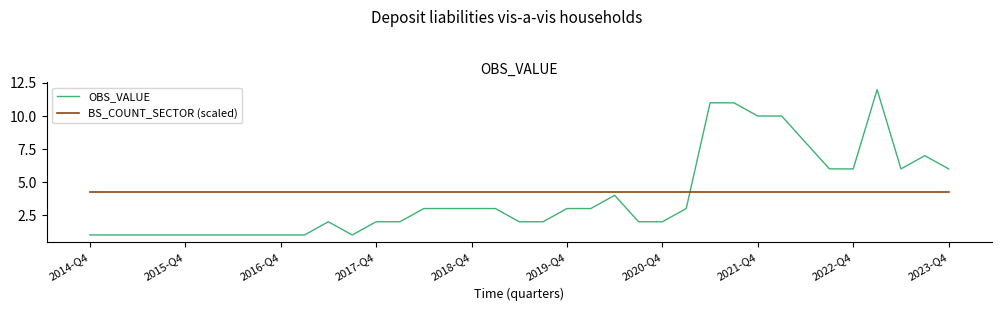

True or false: BS_COUNT_SECTOR (scaled) and OBS_VALUE cross at least once.

True